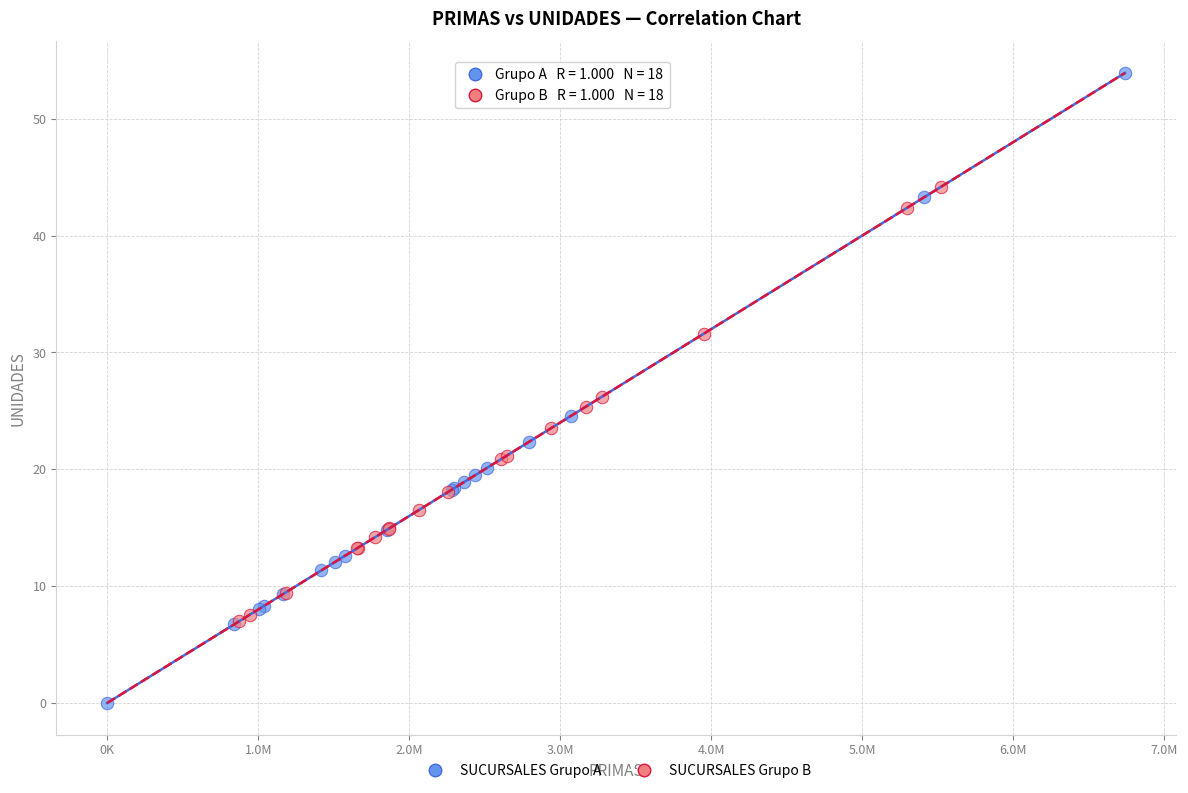

Which series reaches the minimum Y coordinate?

SUCURSALES Grupo A